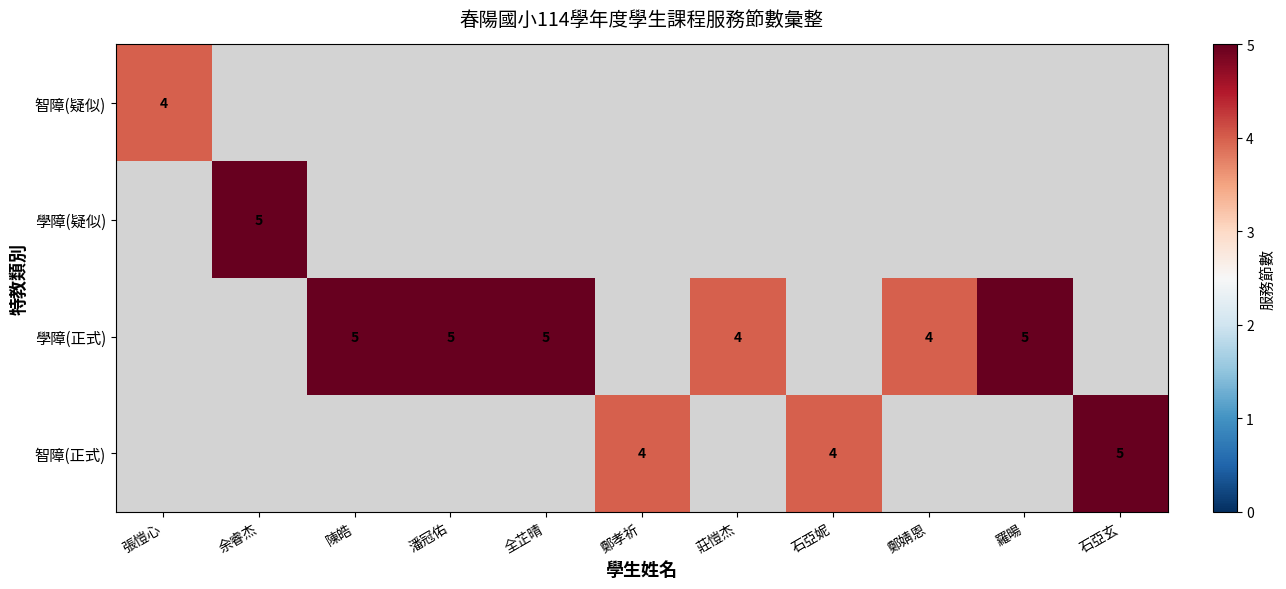

The value of 學障(正式) at 羅暘 is 9. True or false?

False